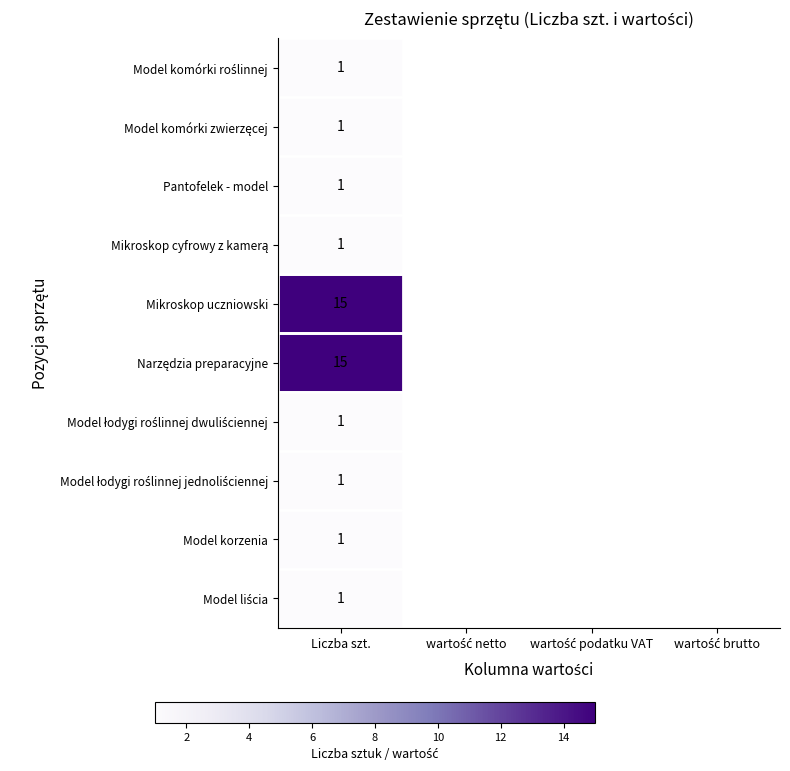

What is the spread (max minus min) of values at Liczba szt.?

14